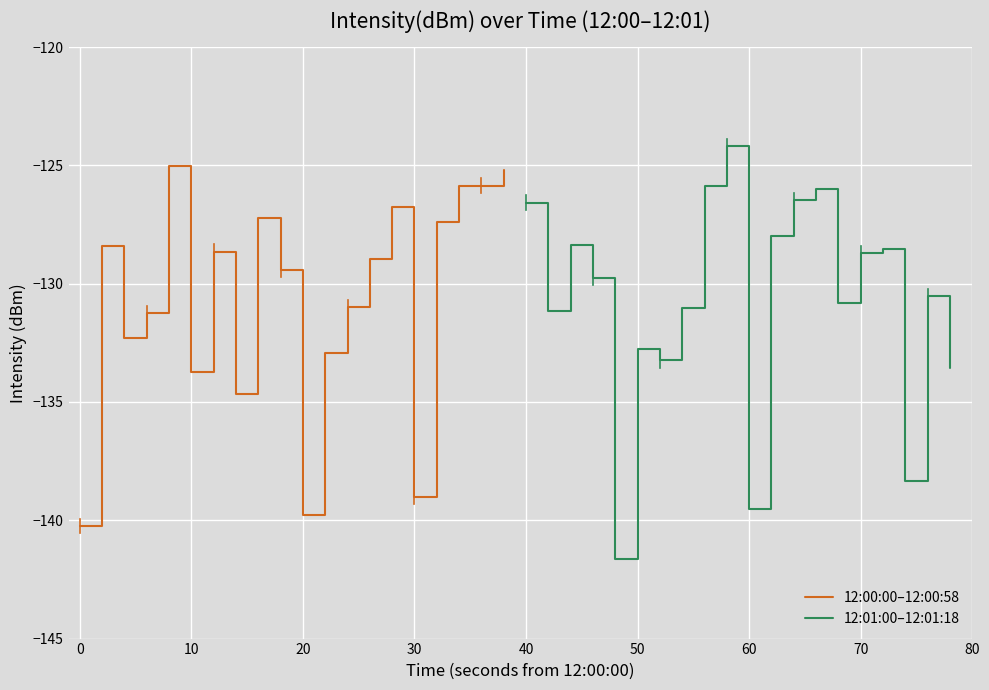

What is the average value of the 12:01:00–12:01:18 series?

-130.7